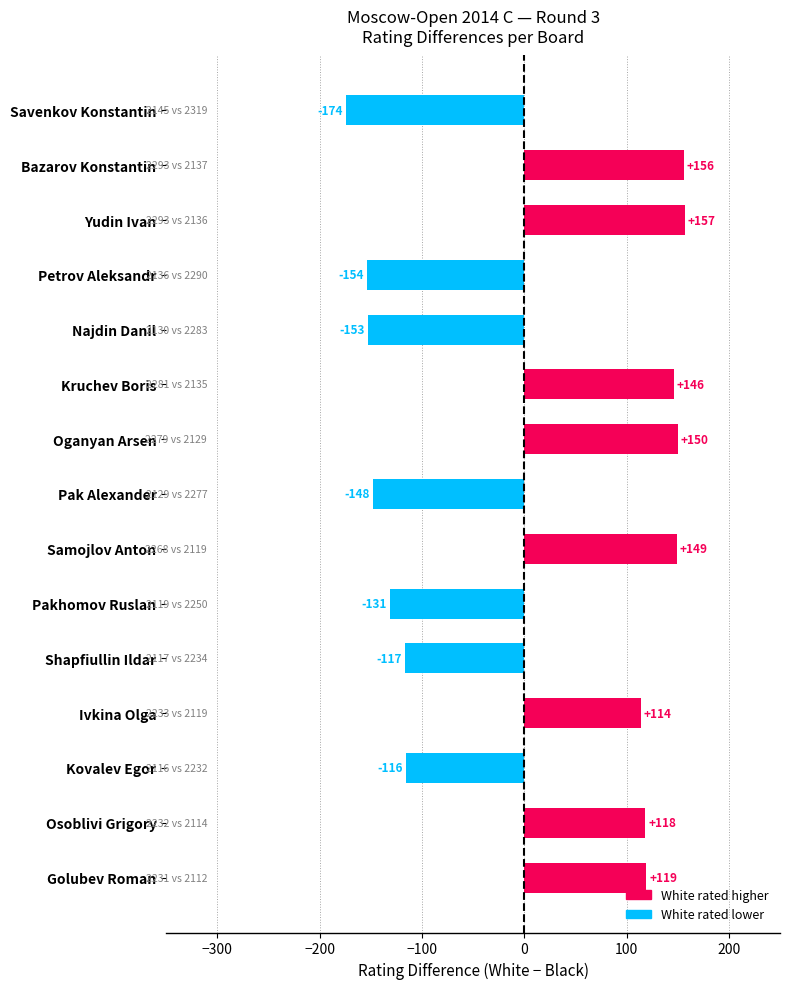

How many positive values are there?

8